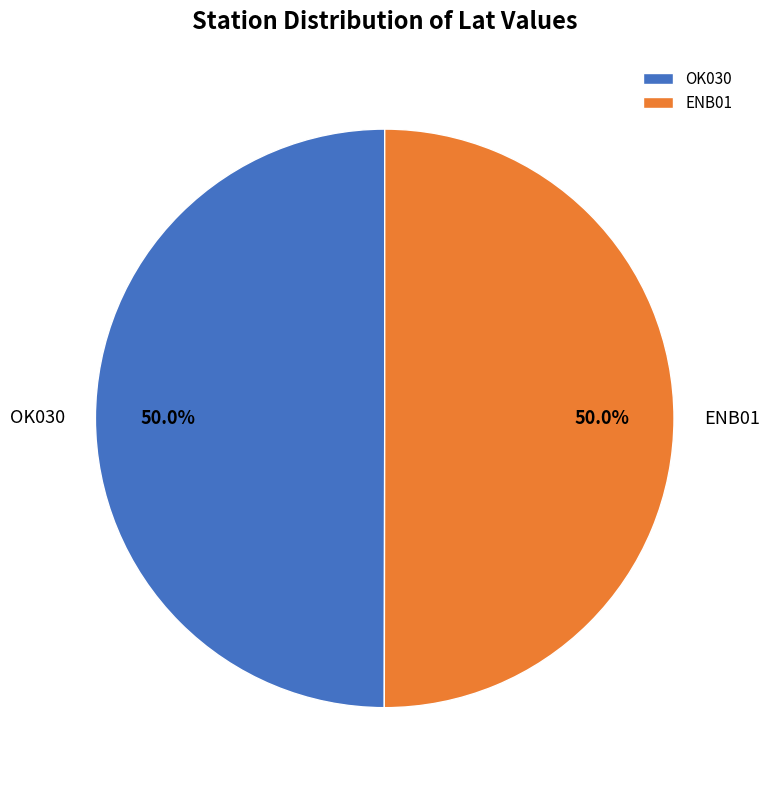

Is it true that ENB01 is 50% of the pie?

True